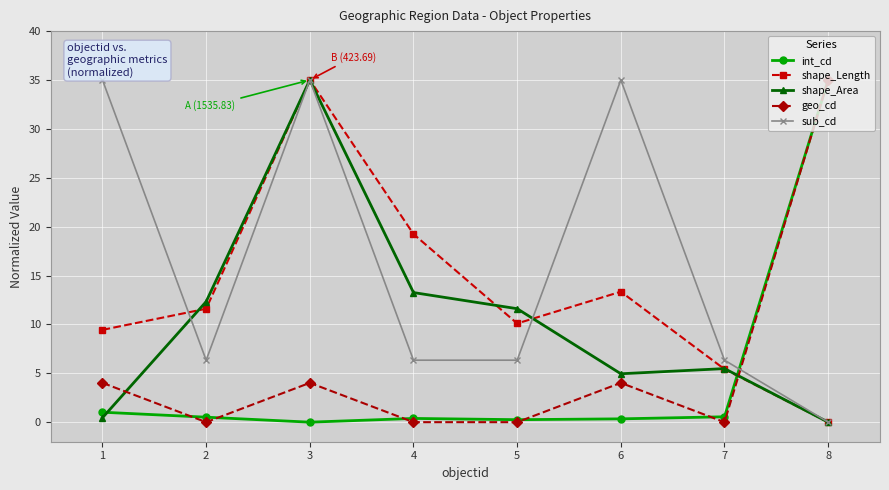

How many interior local peaks does the sub_cd series have?

2